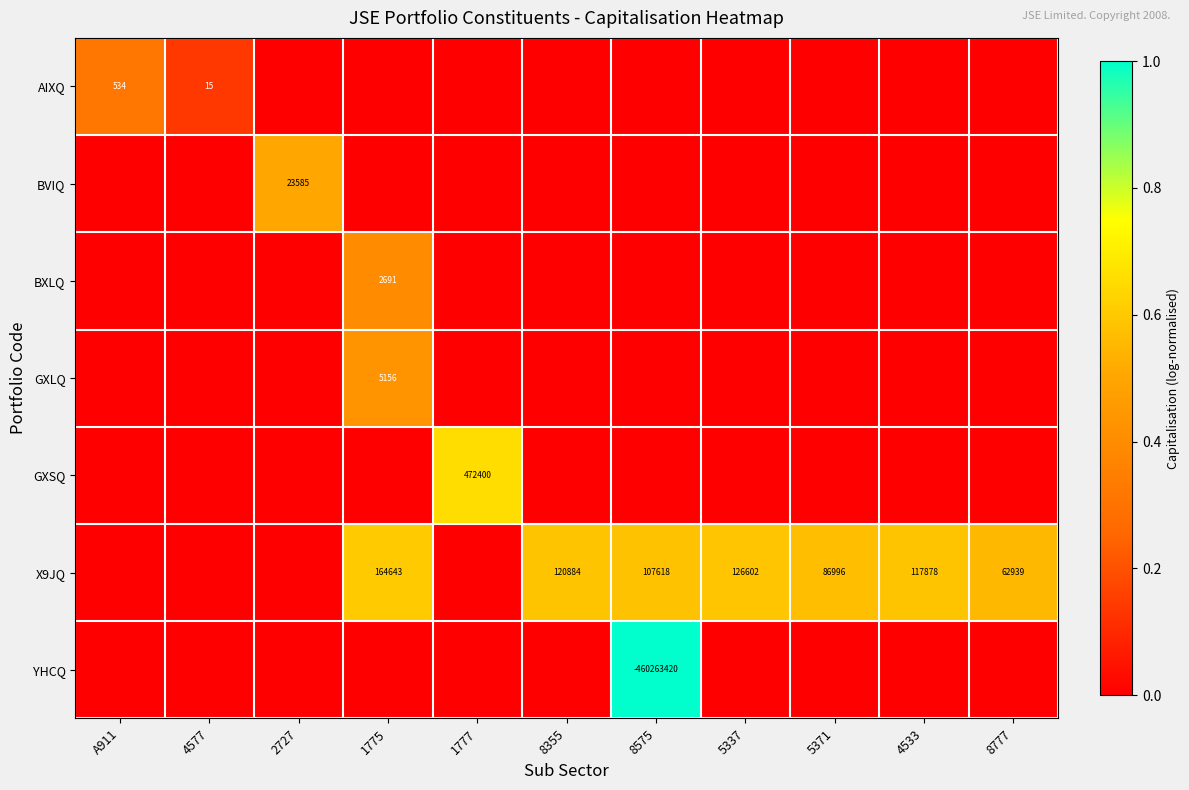

At how many categories does at least one series exceed 0?

11